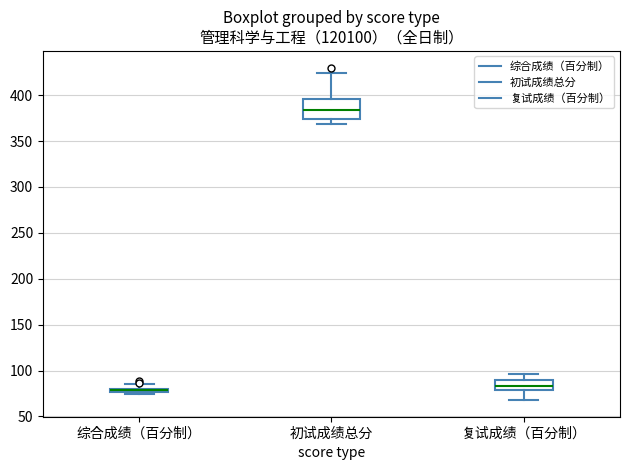

Where does the median line of the box for 初试成绩总分 sit on the y-axis? The values are not printed on the chart, so give them approximately, as read against the axis.

385